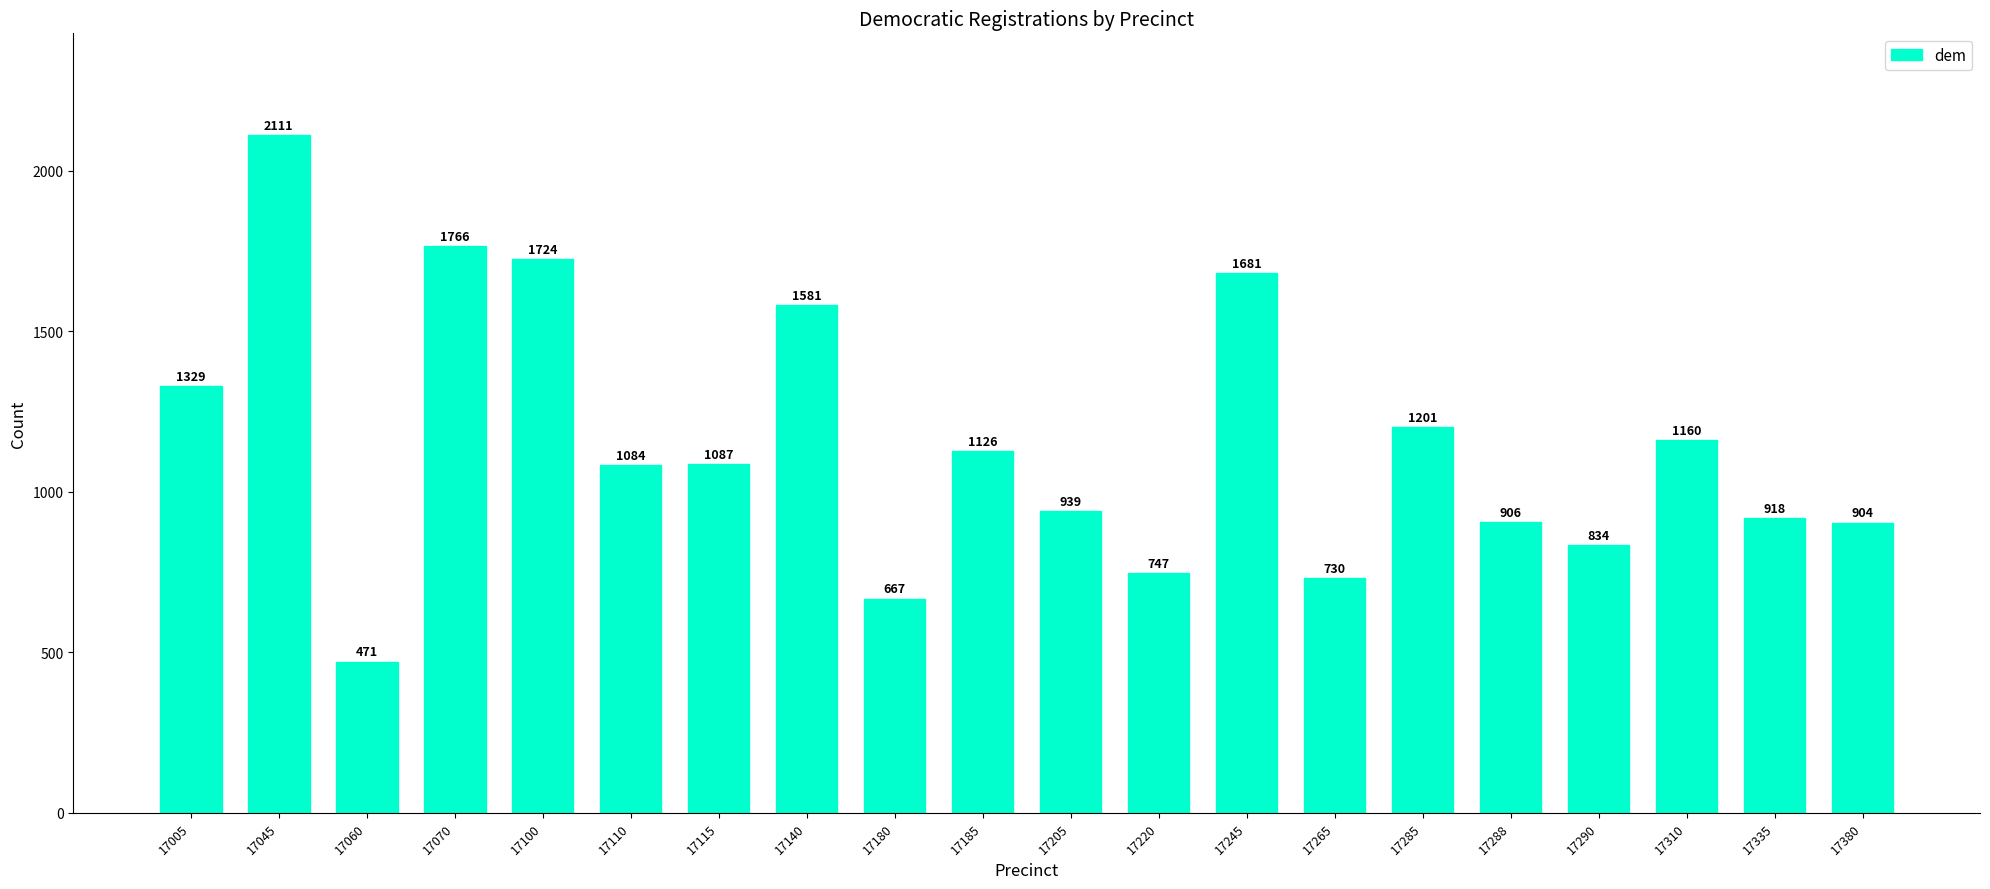

Where is the data nearest to the value 1291?

17005